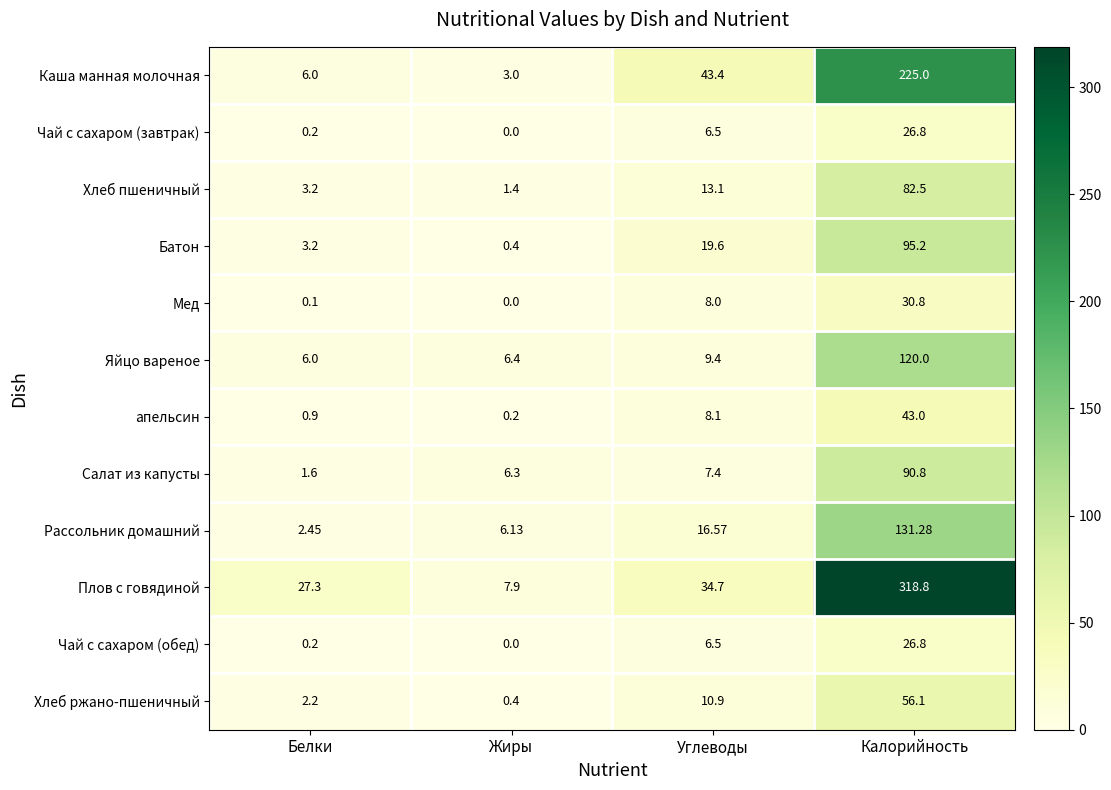

Is the value of Плов с говядиной at Углеводы greater than the value of Батон at Углеводы?

Yes